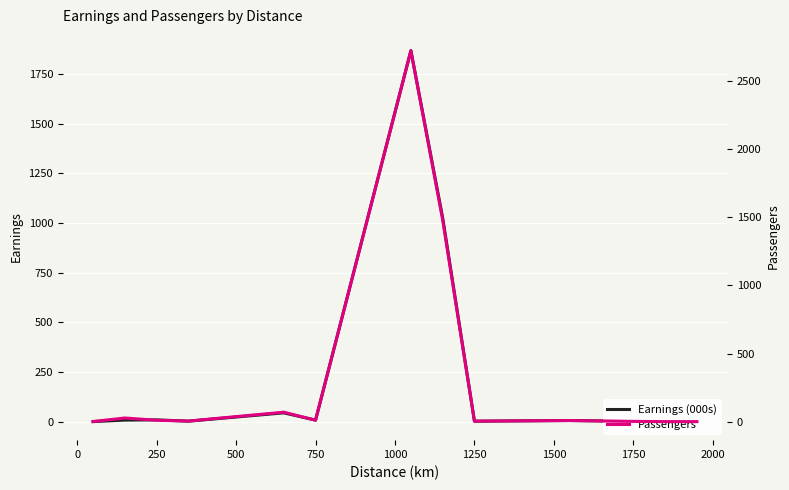

Which series has the widest spread of values?

Passengers